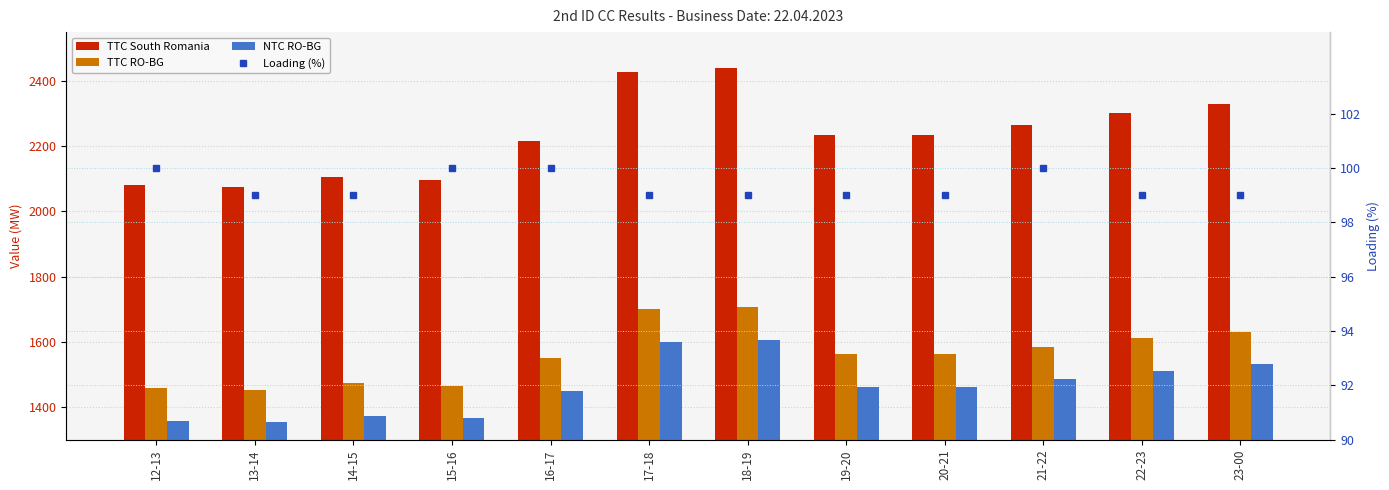

Read the NTC RO-BG value at 16-17, to the nearest 50.

1450